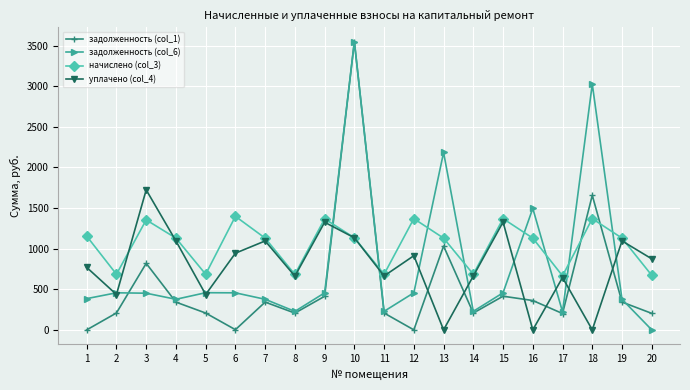

The начислено (col_3) series shows 1134.0 at 10. True or false?

True